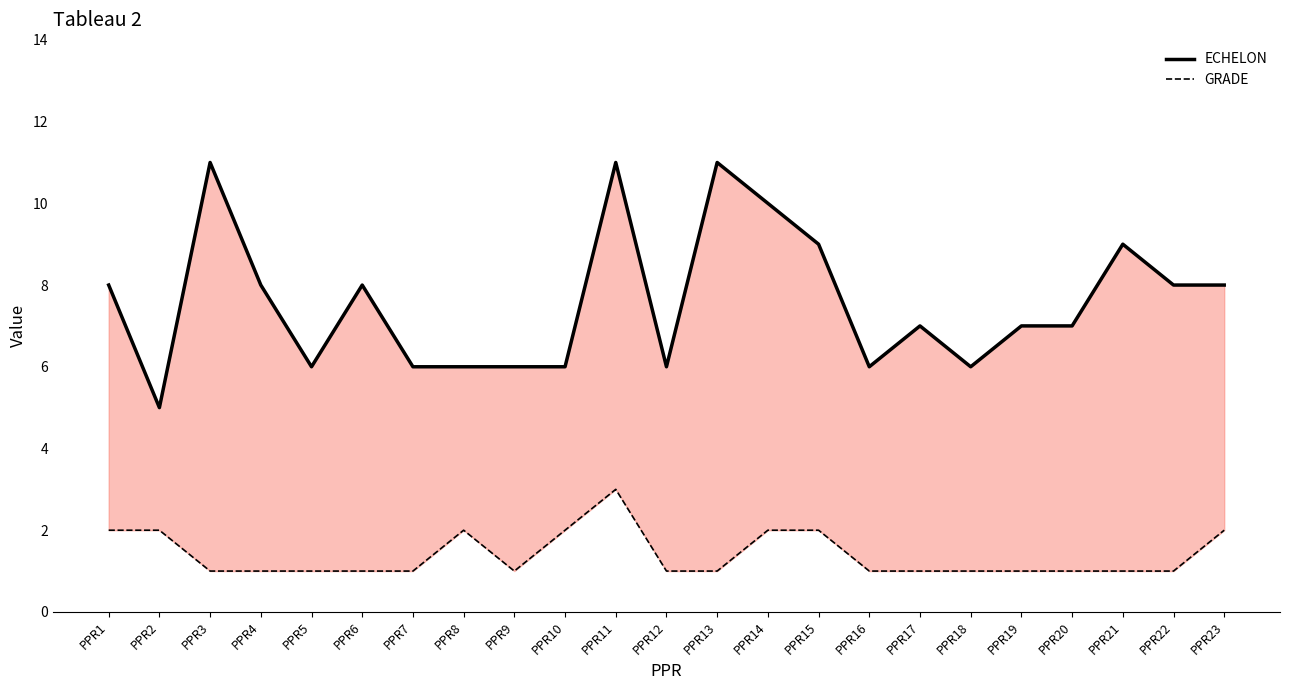

Which series has the largest total across all categories?

ECHELON